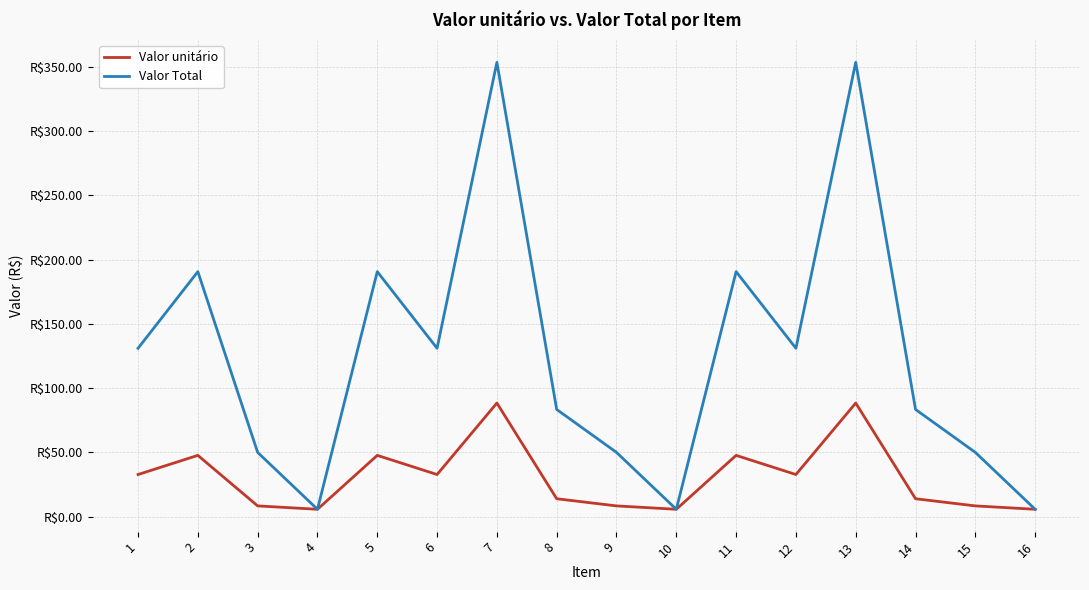

How many interior local peaks does the Valor unitário series have?

5